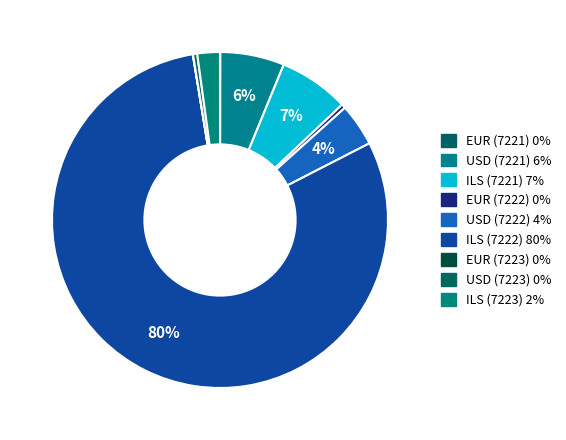

To the nearest percent, what is the average slice percentage?

11%